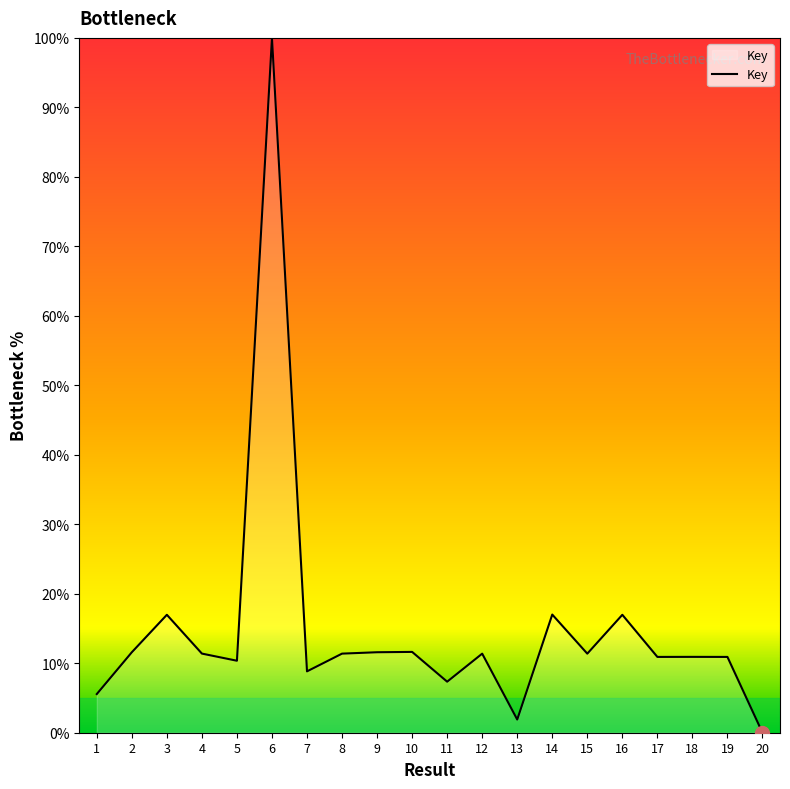

How many lines are shown in the chart?

1